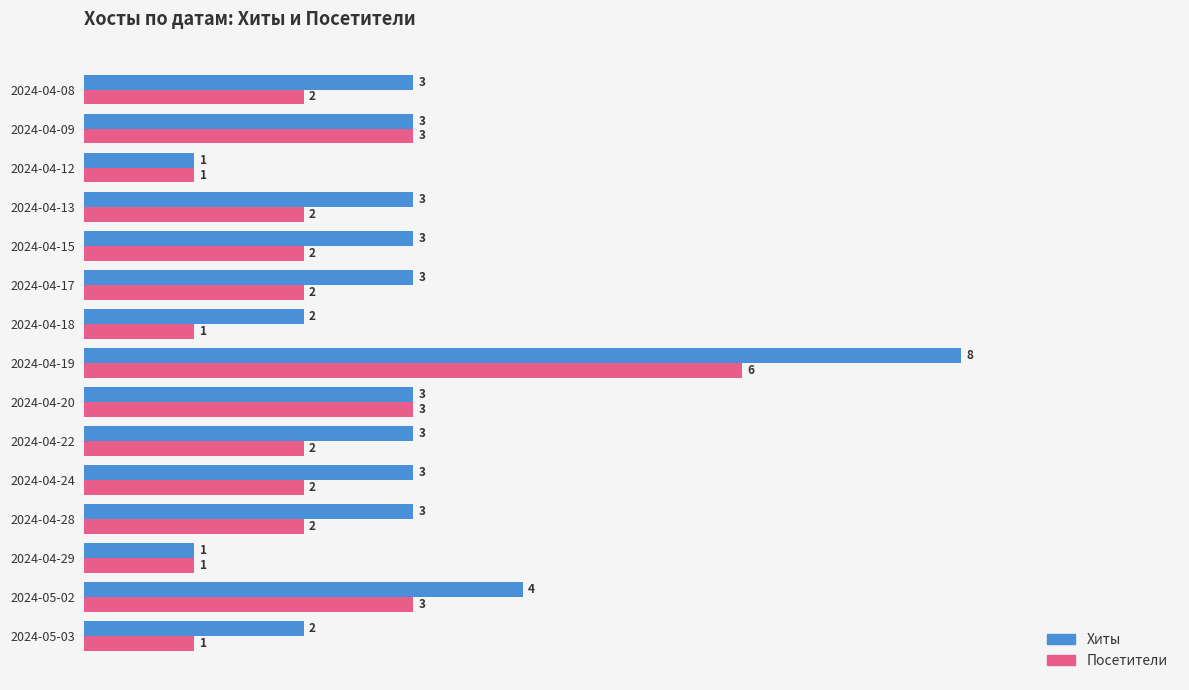

Which series has the widest spread of values?

Хиты